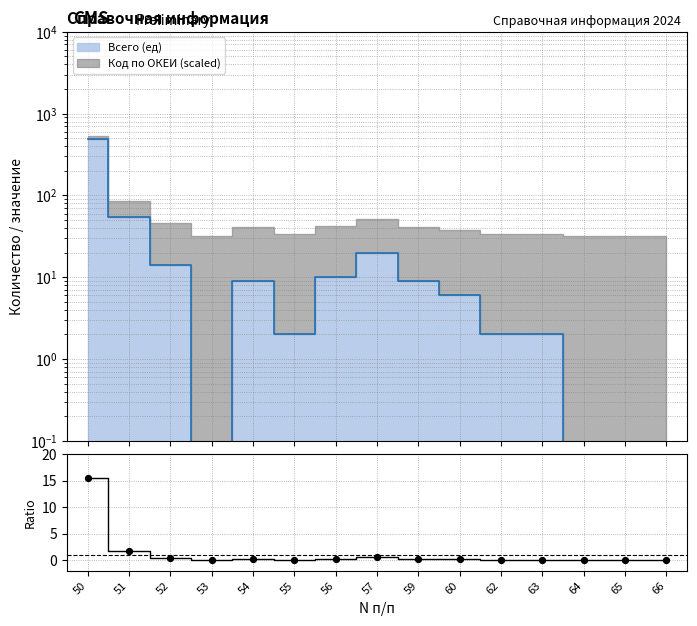

What is the change in value from 53 to 60?

+0.2